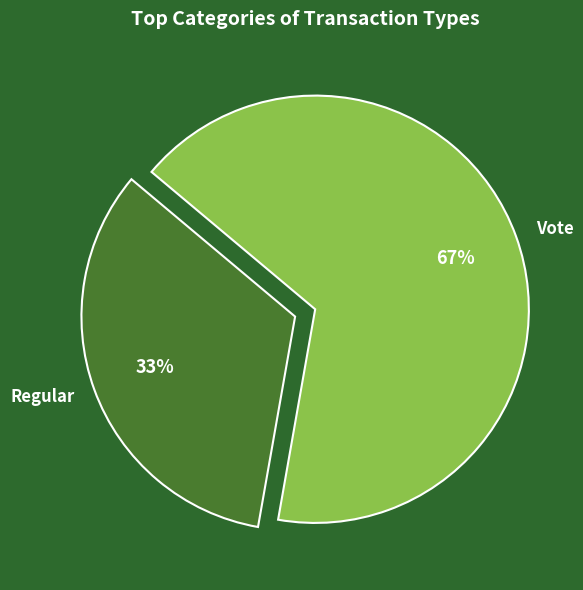

How many slices are in this pie chart?

2